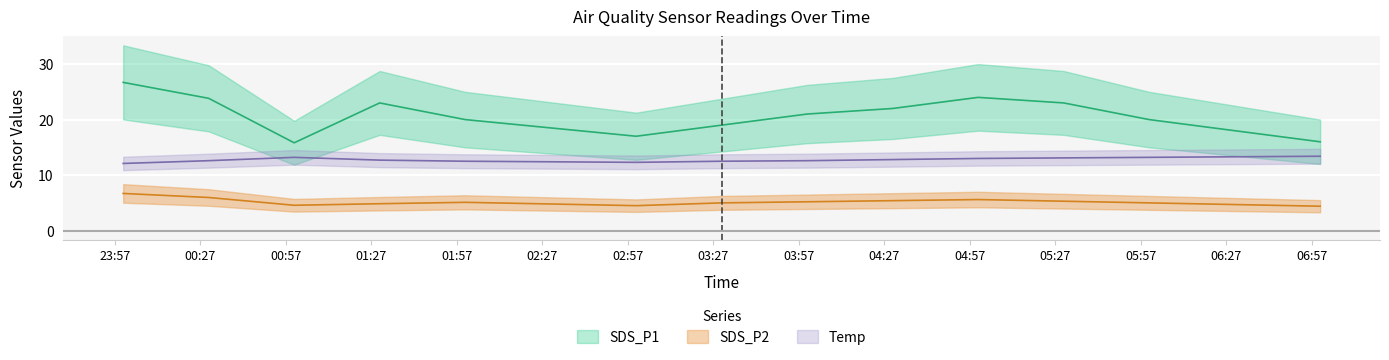

Rank the series by their average value, from highest to lowest.

SDS_P1, Temp, SDS_P2